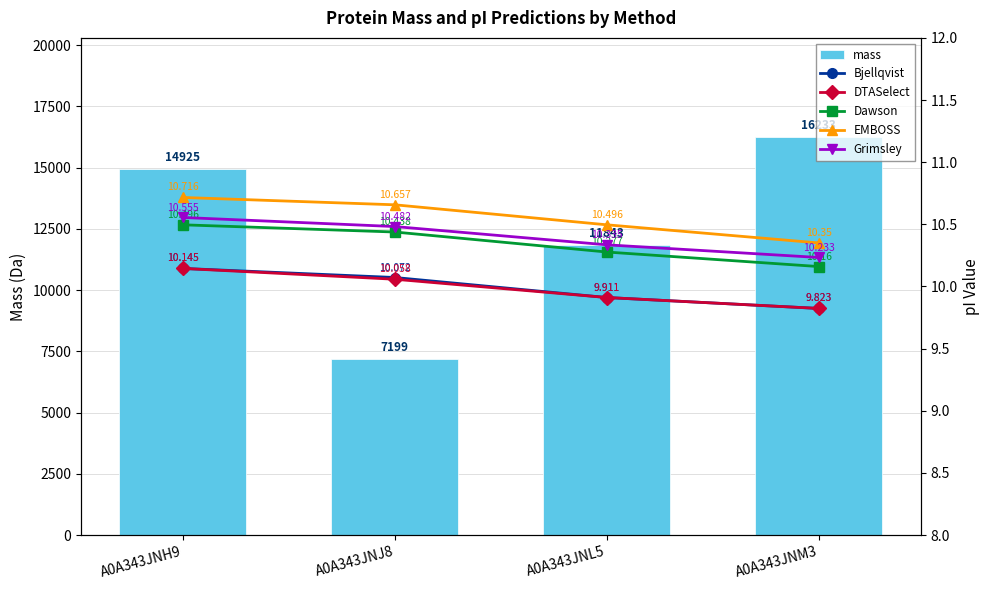

What is the label of the 2nd bar from the right?

A0A343JNL5